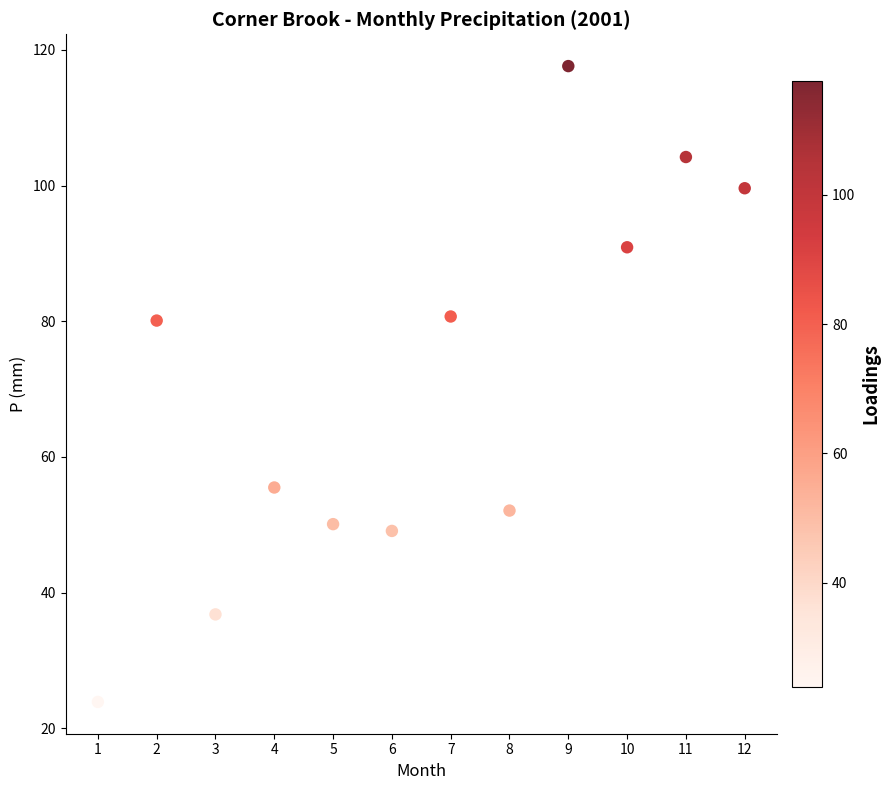

What is the average X value?

6.5